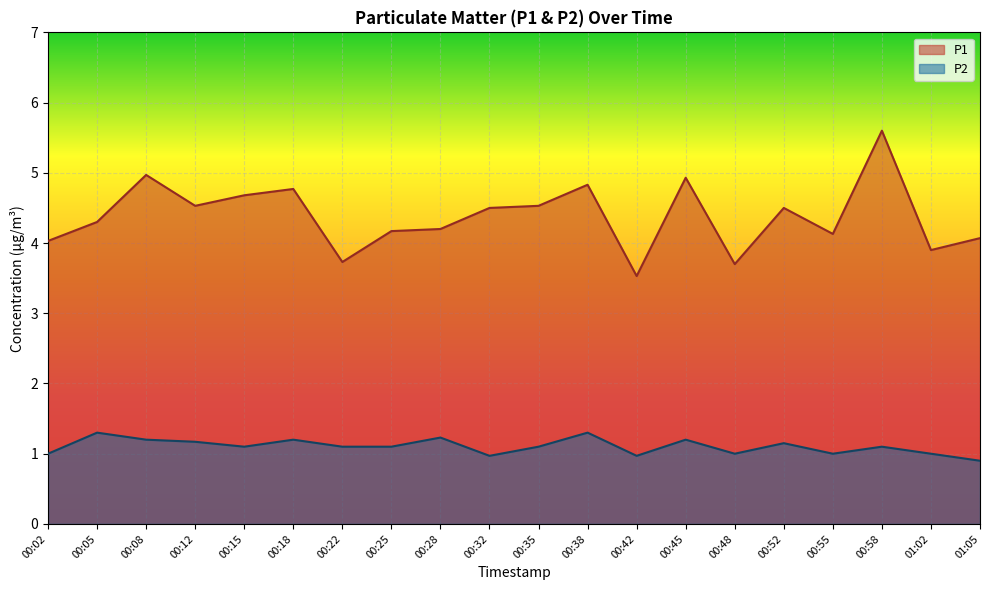

How many lines are shown in the chart?

2